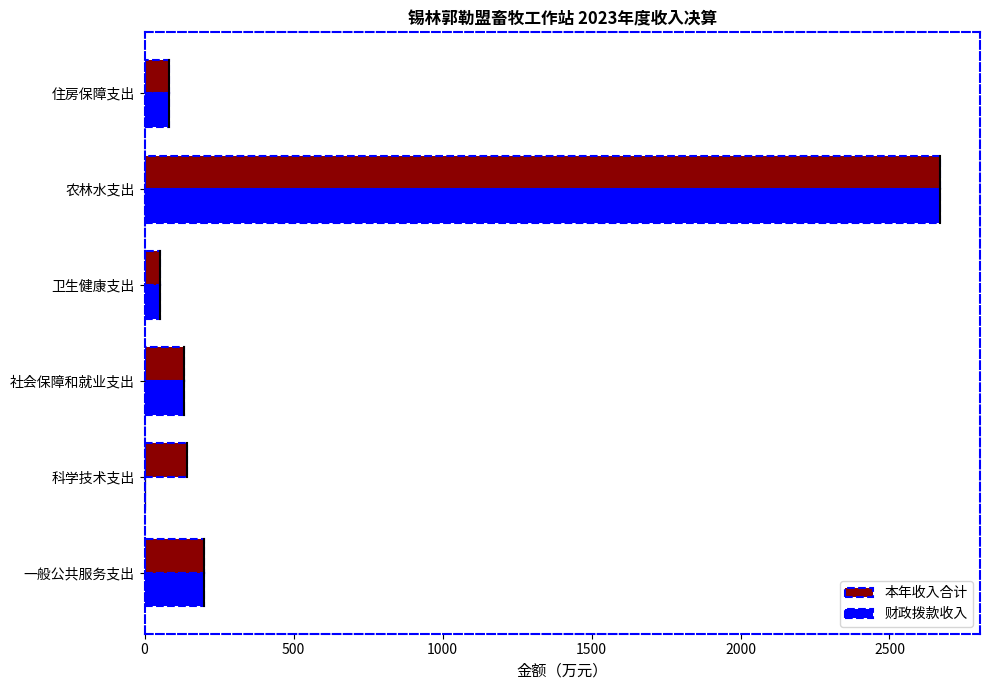

What is the highest value of the 本年收入合计 series?

2670.2